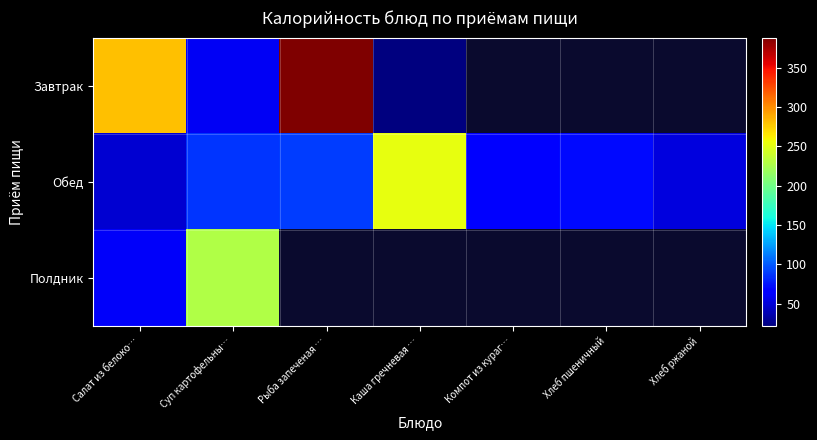

What is the difference between the maximum and minimum values in the Обед series?

205.0